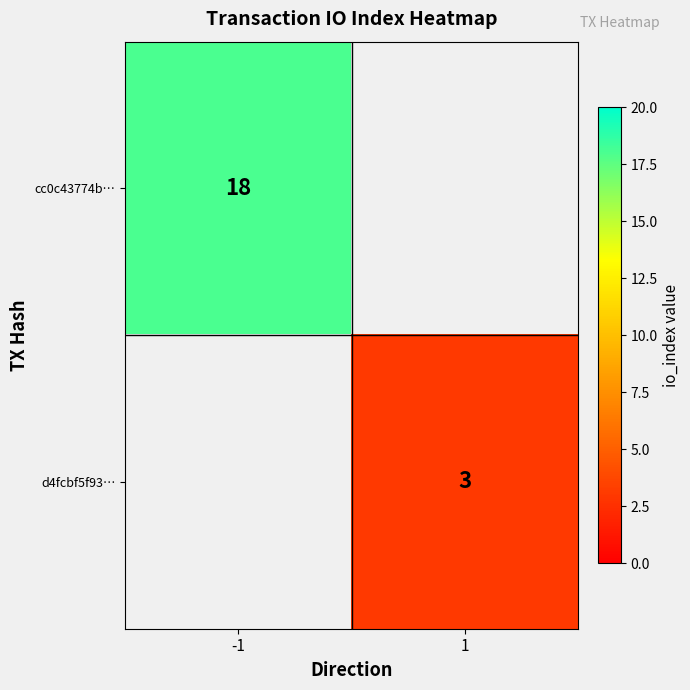

True or false: d4fcbf5f93… has a value of 4 at 1.

False